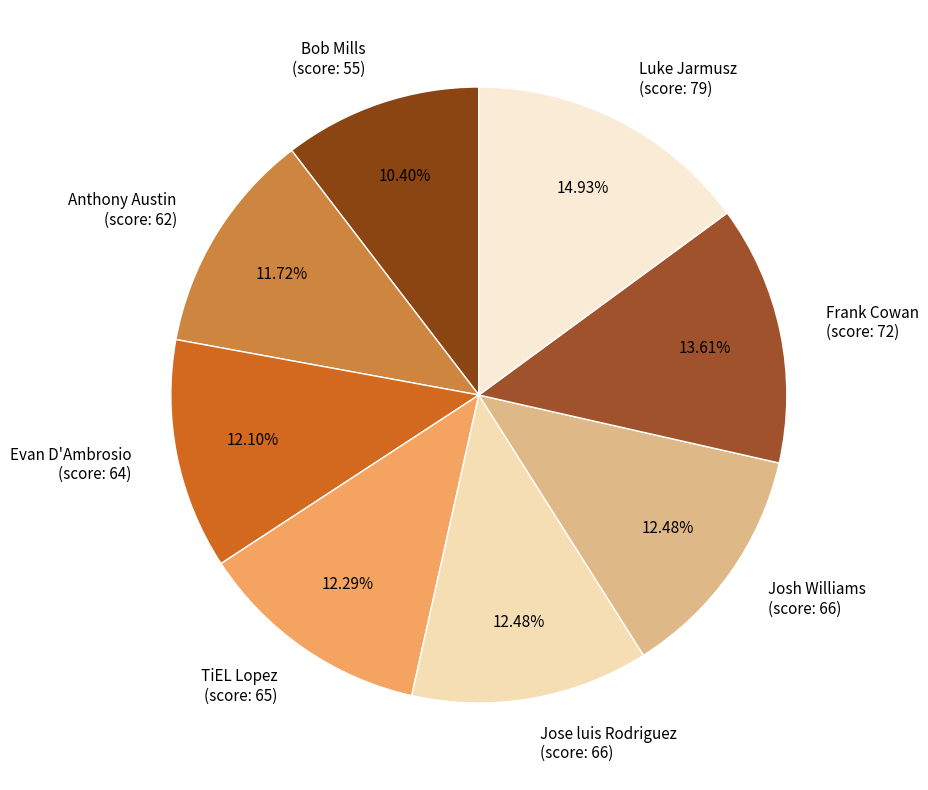

Do Luke Jarmusz (score: 79) and Bob Mills (score: 55) together represent more than half of the pie?

No